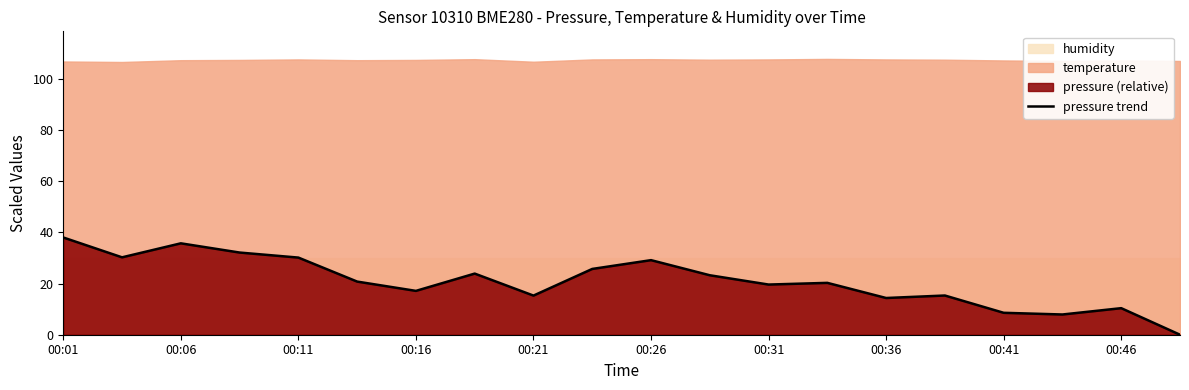

What is the label of the 16th point from the left?

15